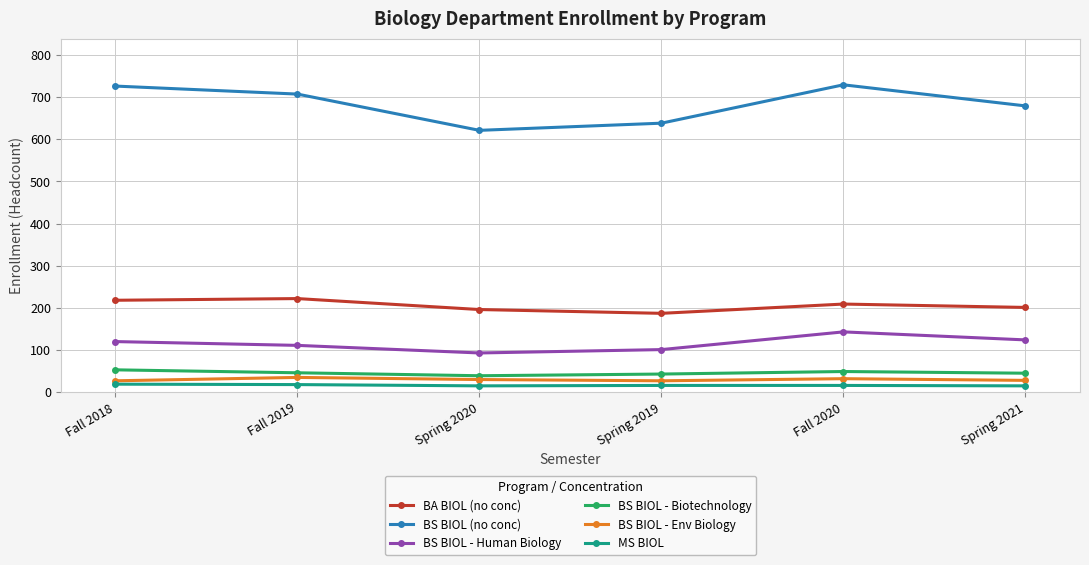

Is the value of BS BIOL - Env Biology at Fall 2018 greater than the value of BS BIOL (no conc) at Spring 2020?

No